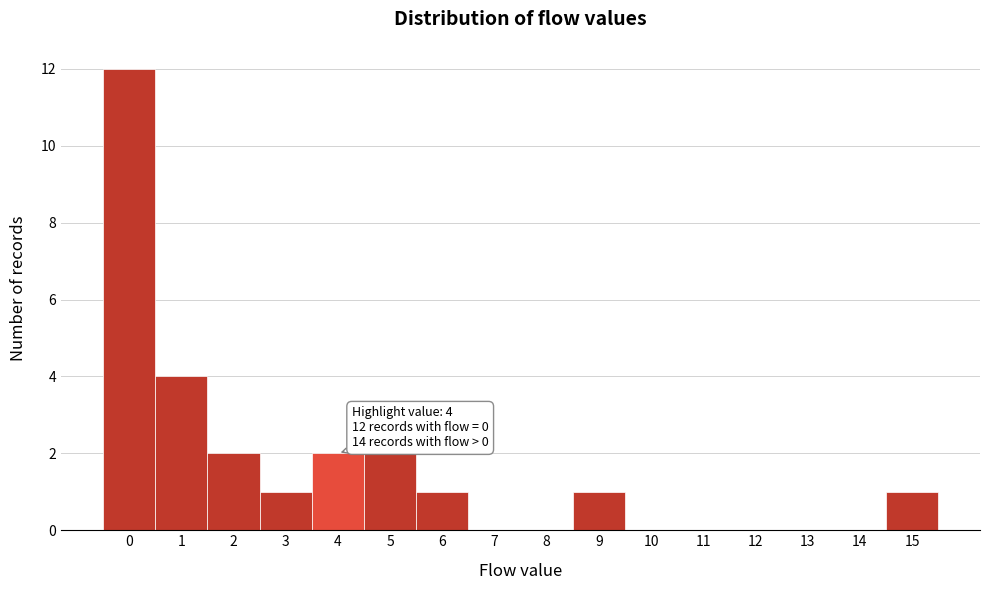

Which range on the x-axis has the tallest bar?

-0.5 to 0.5